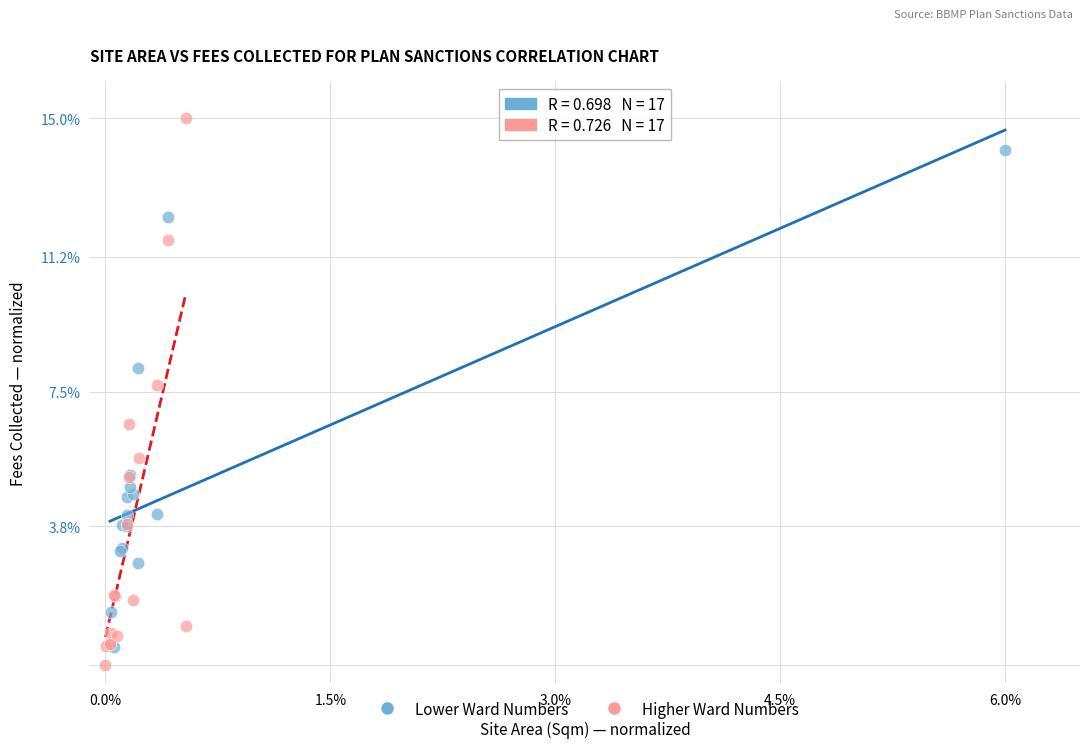

Which series has the largest Y range (max minus min)?

Higher Ward Numbers